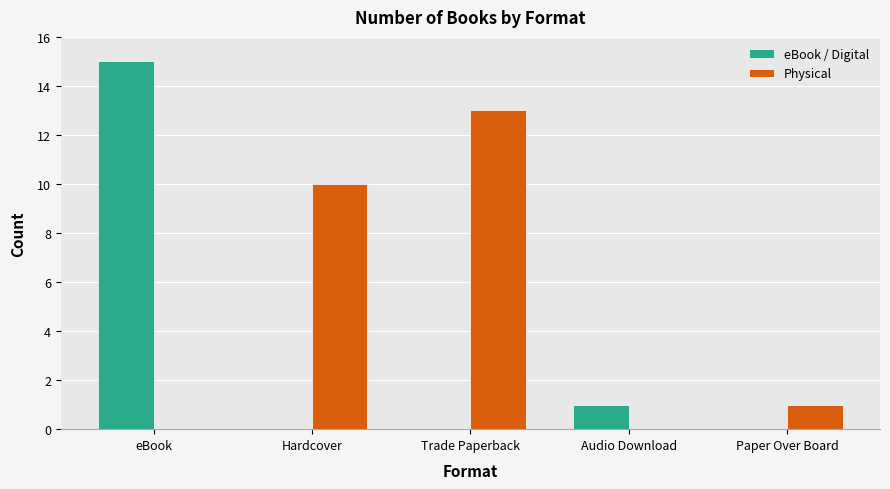

What is the sum of all Physical values?

24